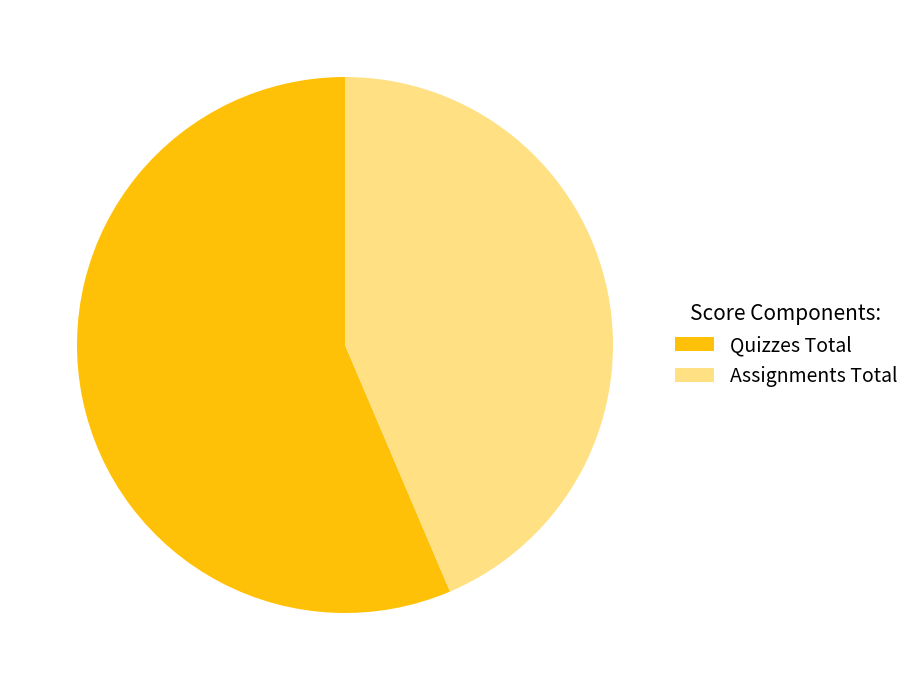

To the nearest percent, what portion does Quizzes Total represent?

56%